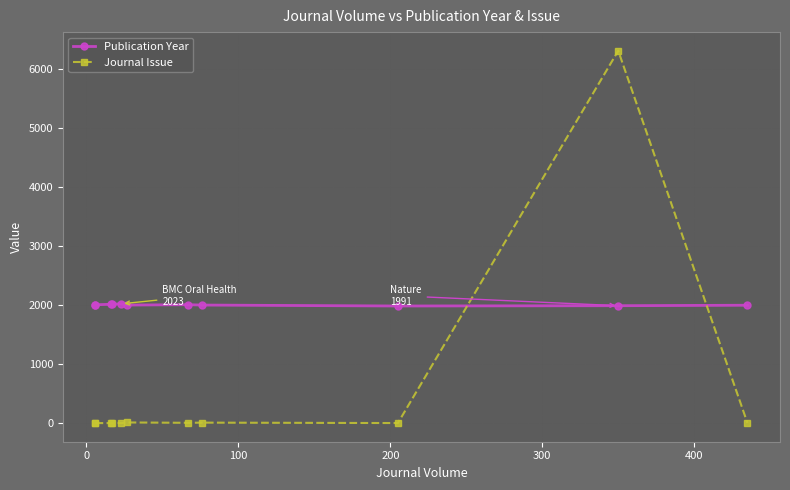

The value of Journal Issue at −100 is 2. True or false?

False